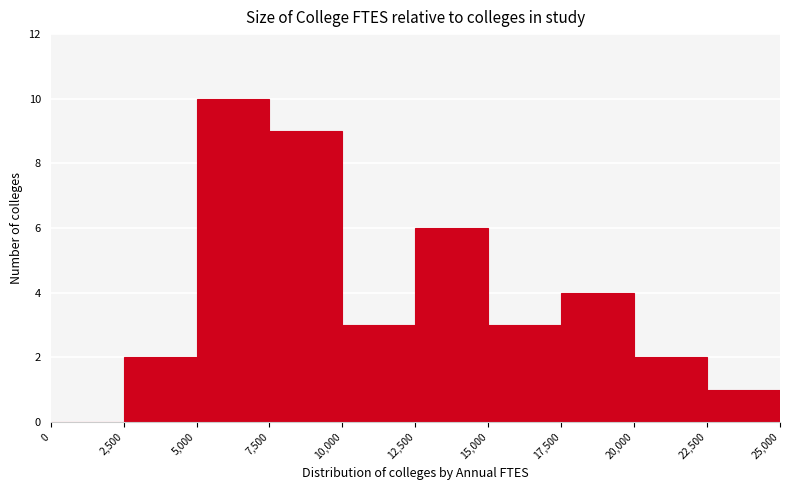

Which range on the x-axis has the tallest bar?

5,000 to 7,500